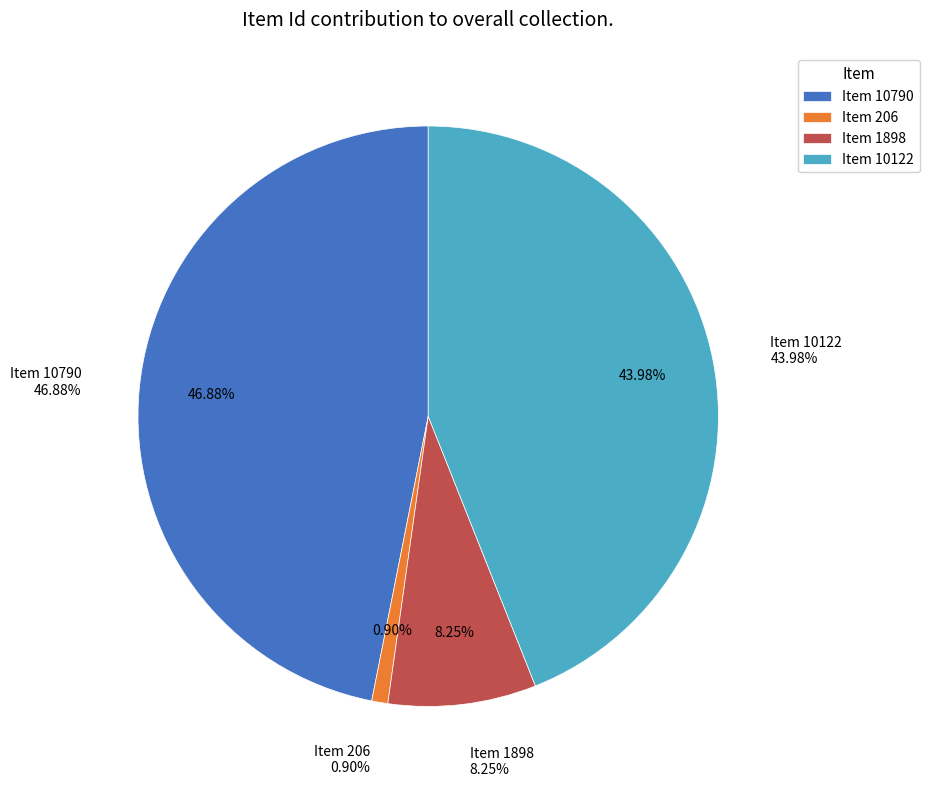

Count the number of slices in the pie.

4